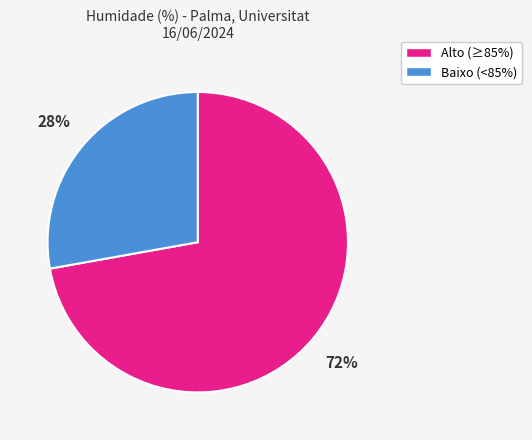

To the nearest percent, what is the average slice percentage?

50%